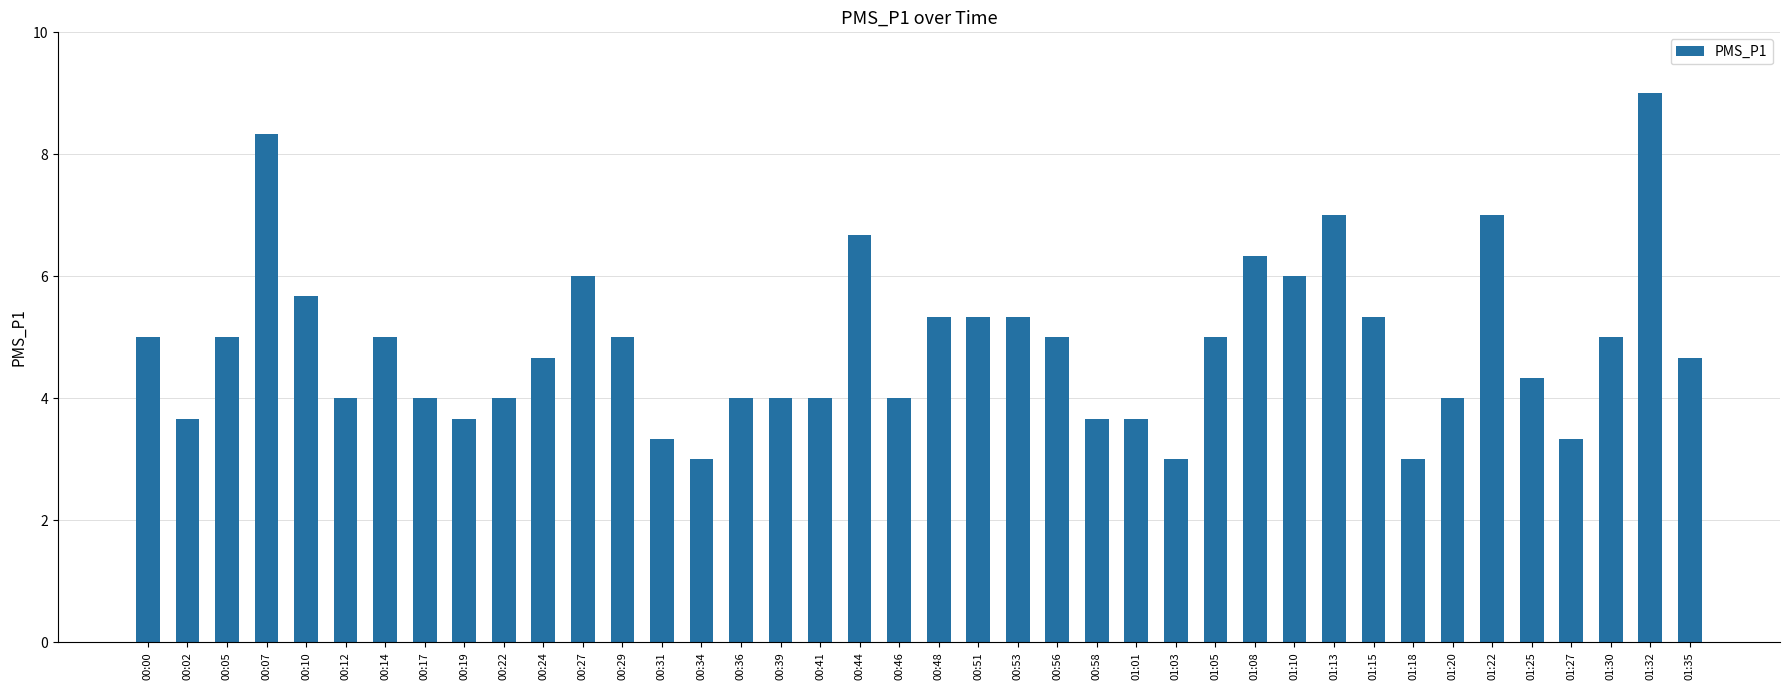

Reading left to right, extract all data points from this chart.

00:00=5.0	00:02=3.7	00:05=5.0	00:07=8.3	00:10=5.7	00:12=4.0	00:14=5.0	00:17=4.0	00:19=3.7	00:22=4.0	00:24=4.7	00:27=6.0	00:29=5.0	00:31=3.3	00:34=3.0	00:36=4.0	00:39=4.0	00:41=4.0	00:44=6.7	00:46=4.0	00:48=5.3	00:51=5.3	00:53=5.3	00:56=5.0	00:58=3.7	01:01=3.7	01:03=3.0	01:05=5.0	01:08=6.3	01:10=6.0	01:13=7.0	01:15=5.3	01:18=3.0	01:20=4.0	01:22=7.0	01:25=4.3	01:27=3.3	01:30=5.0	01:32=9.0	01:35=4.7